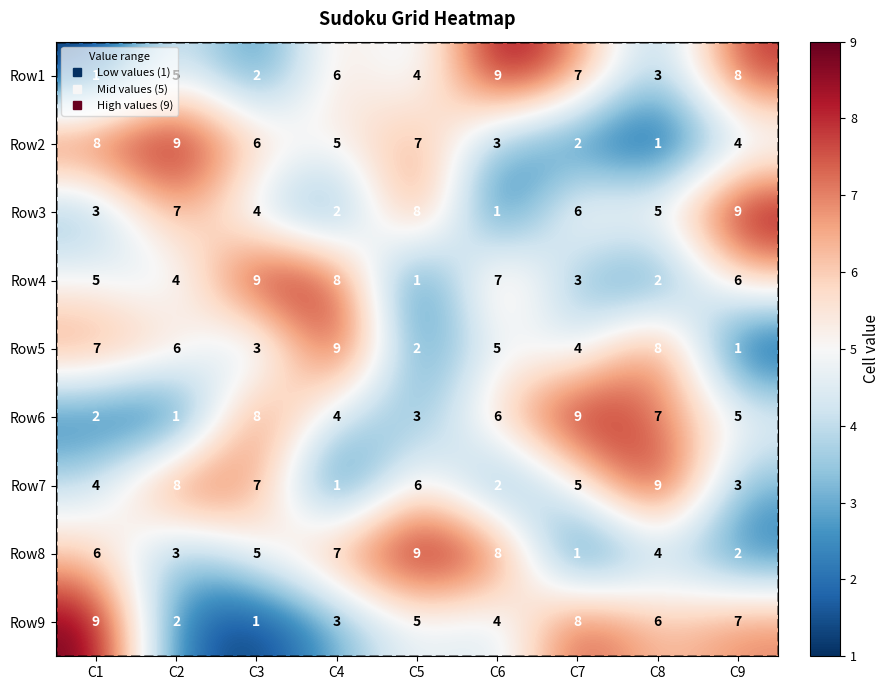

At which category does the chart reach its minimum across all series?

C1